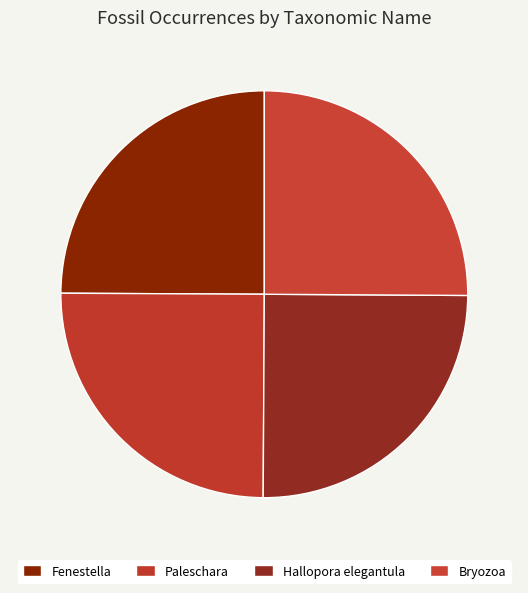

How many slices are in this pie chart?

4